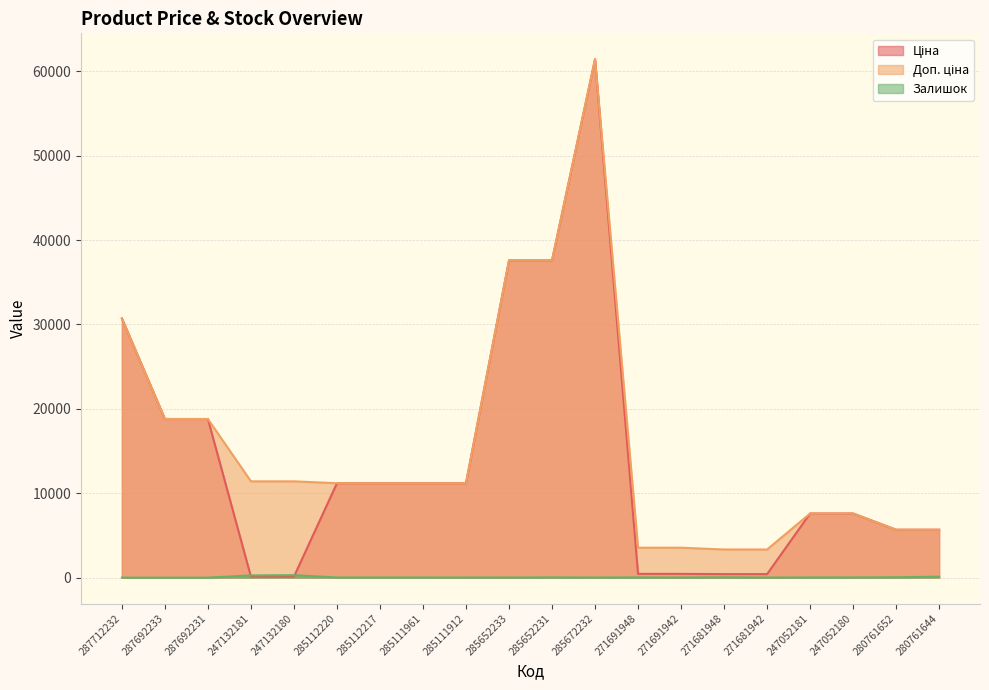

Which series has the widest spread of values?

Ціна